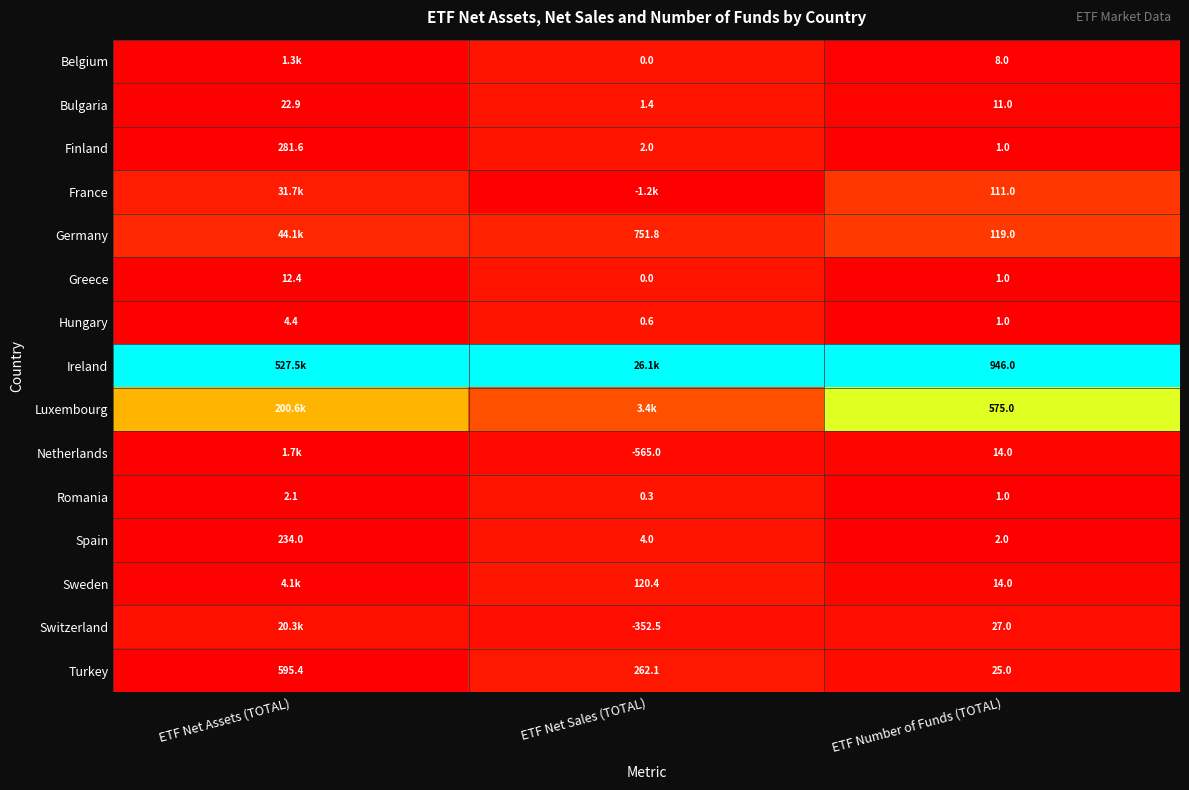

At which label does Bulgaria first exceed 11?

ETF Net Assets (TOTAL)